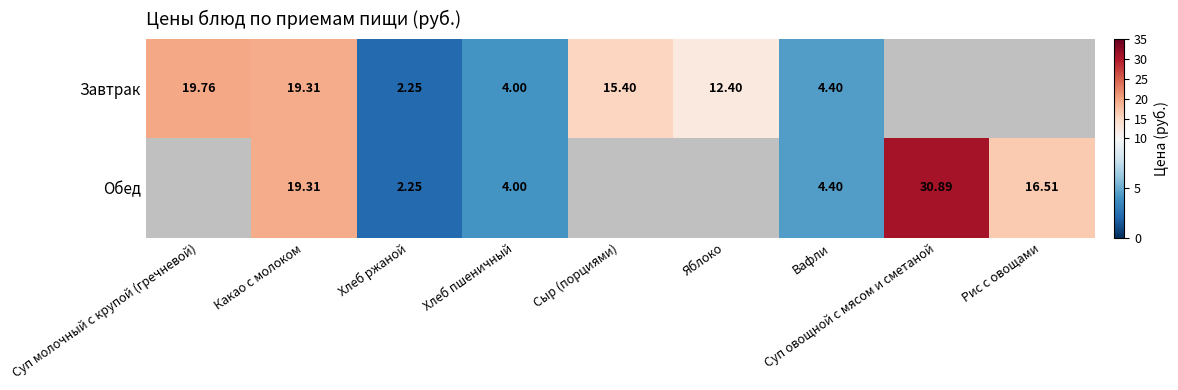

How many positive values does the Завтрак series have?

7